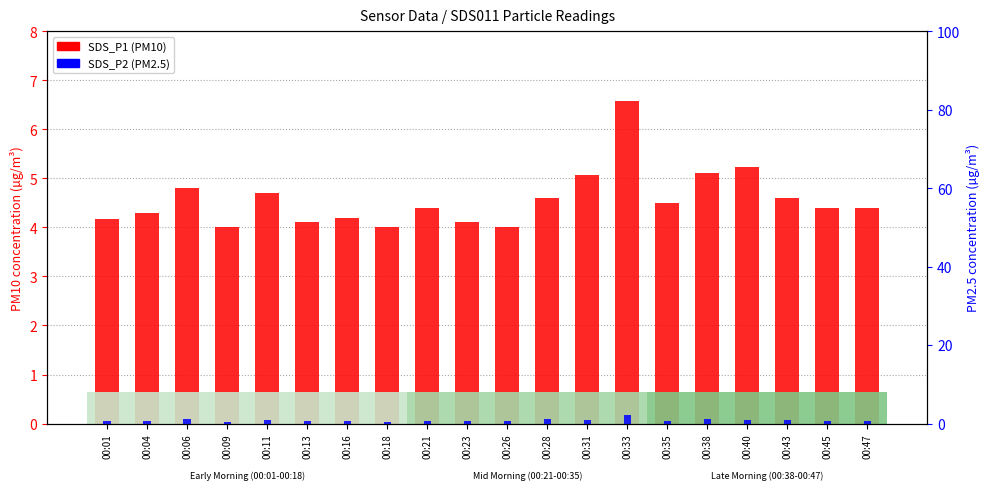

What is the total value across all series at 00:33?

8.7